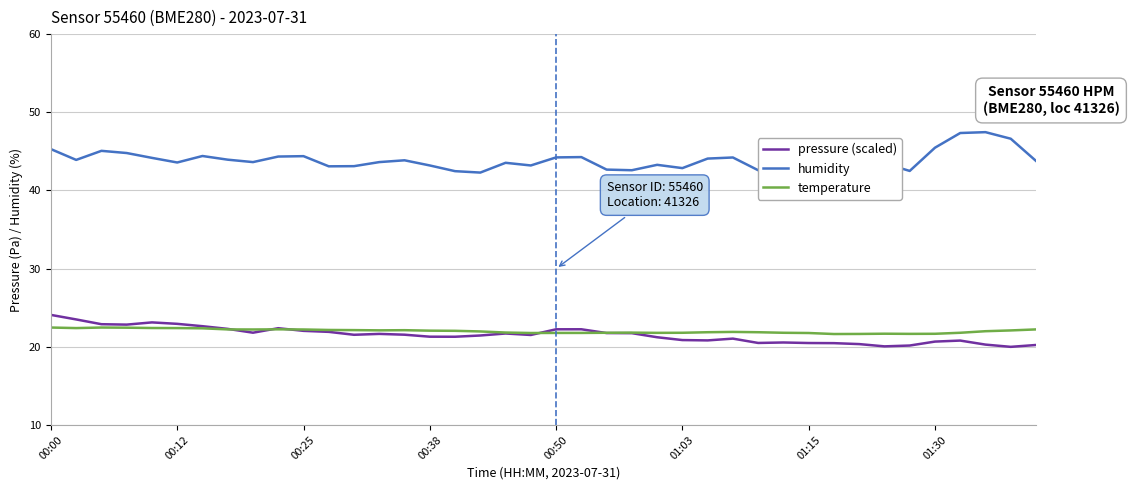

Which series has the largest total across all categories?

humidity